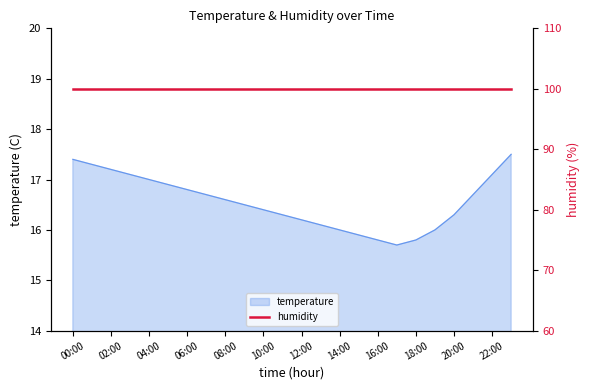

How many data points are less than 16?

4